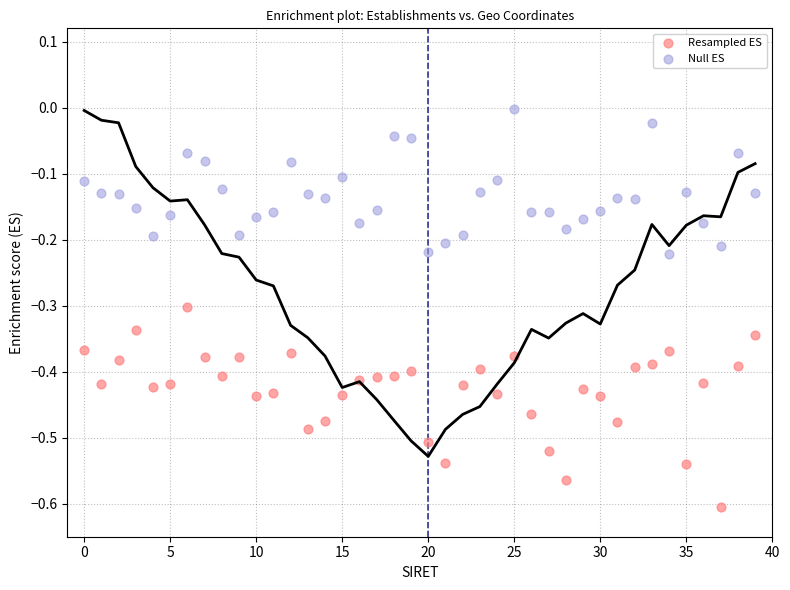

Which series has the largest Y range (max minus min)?

Resampled ES